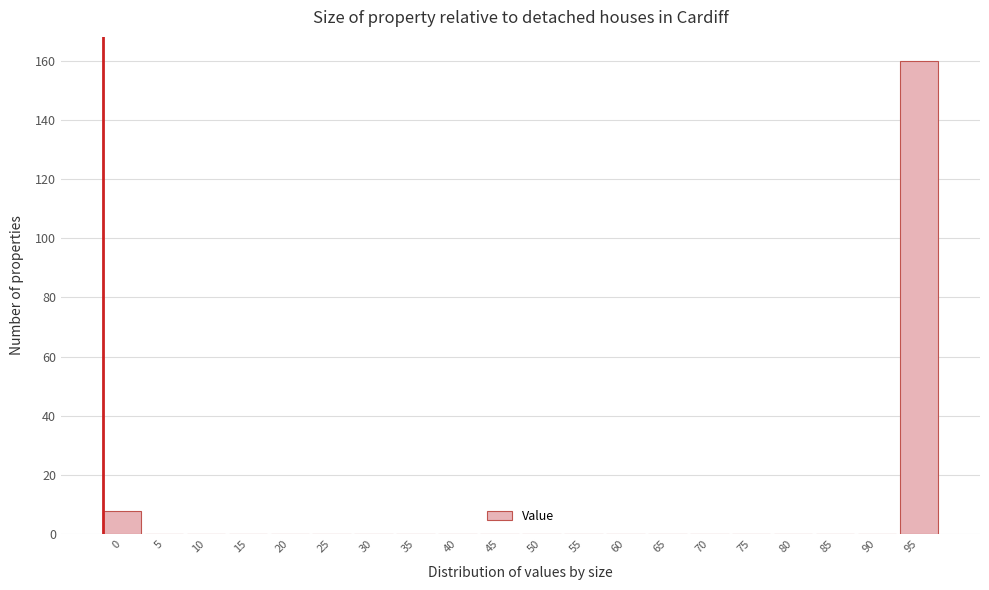

Reading right to left, extract all data points from this chart.

95=160	90=0	85=0	80=0	75=0	70=0	65=0	60=0	55=0	50=0	45=0	40=0	35=0	30=0	25=0	20=0	15=0	10=0	5=0	0=8